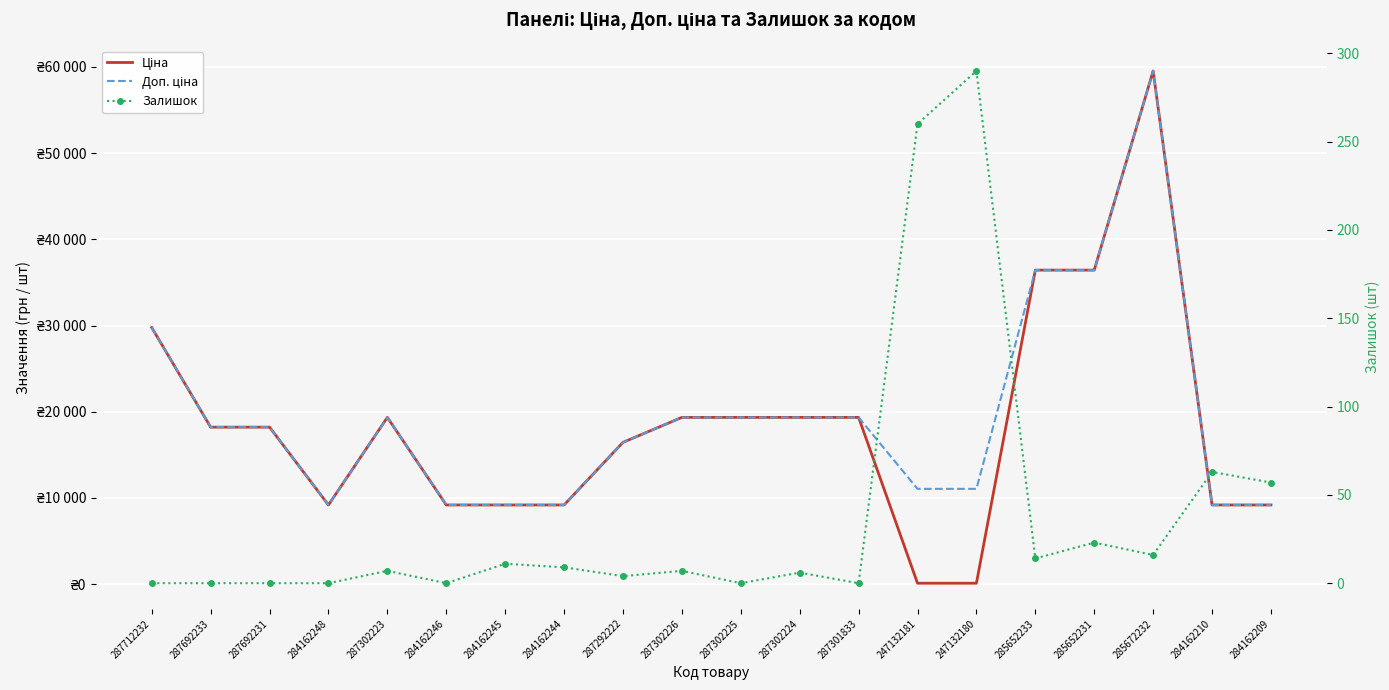

What are all the series names shown in the legend?

Ціна, Доп. ціна, Залишок